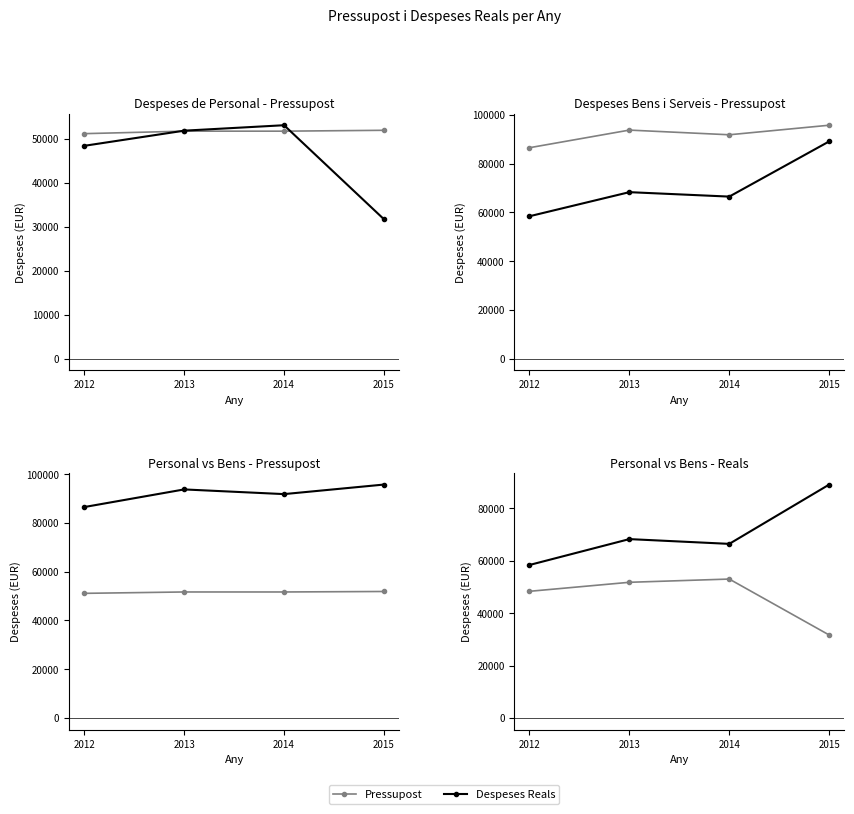

Which series has the largest total across all categories?

Pressupost